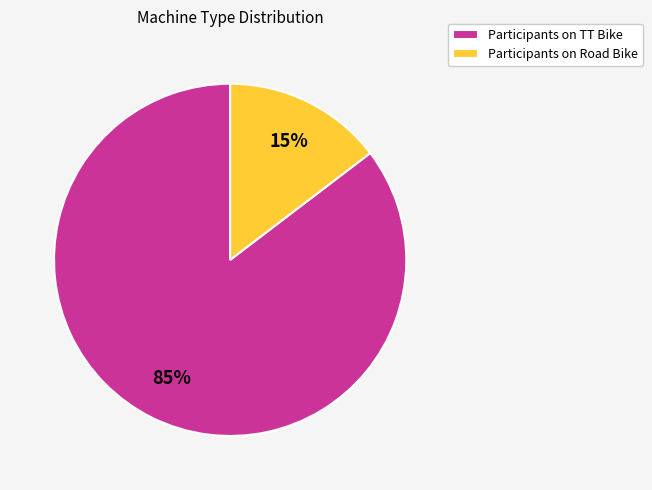

True or false: Participants on Road Bike accounts for 15% of the total.

True